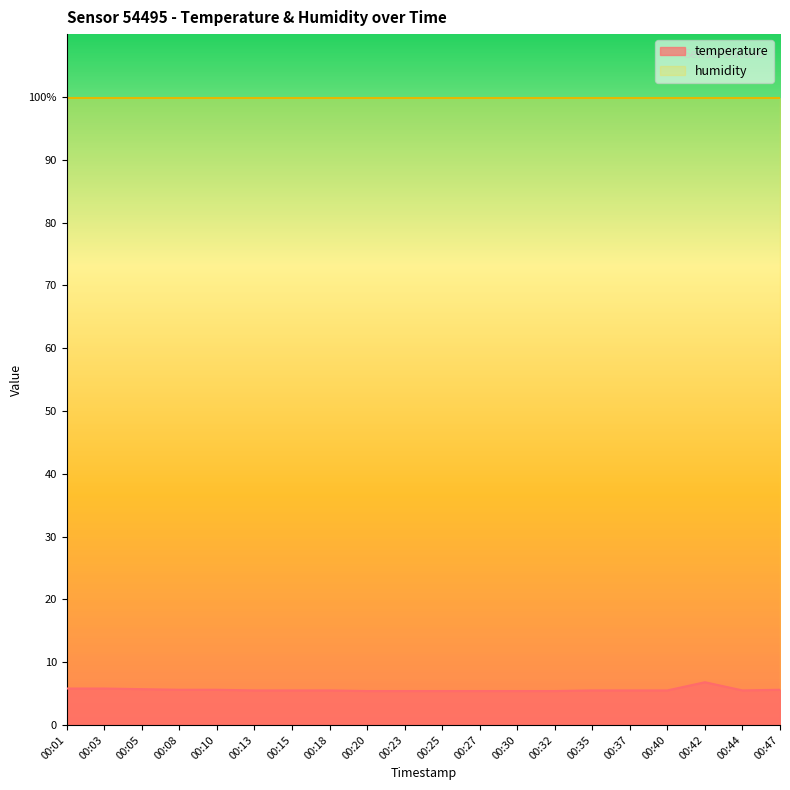

True or false: the data shows 5.5 at 00:18.

True